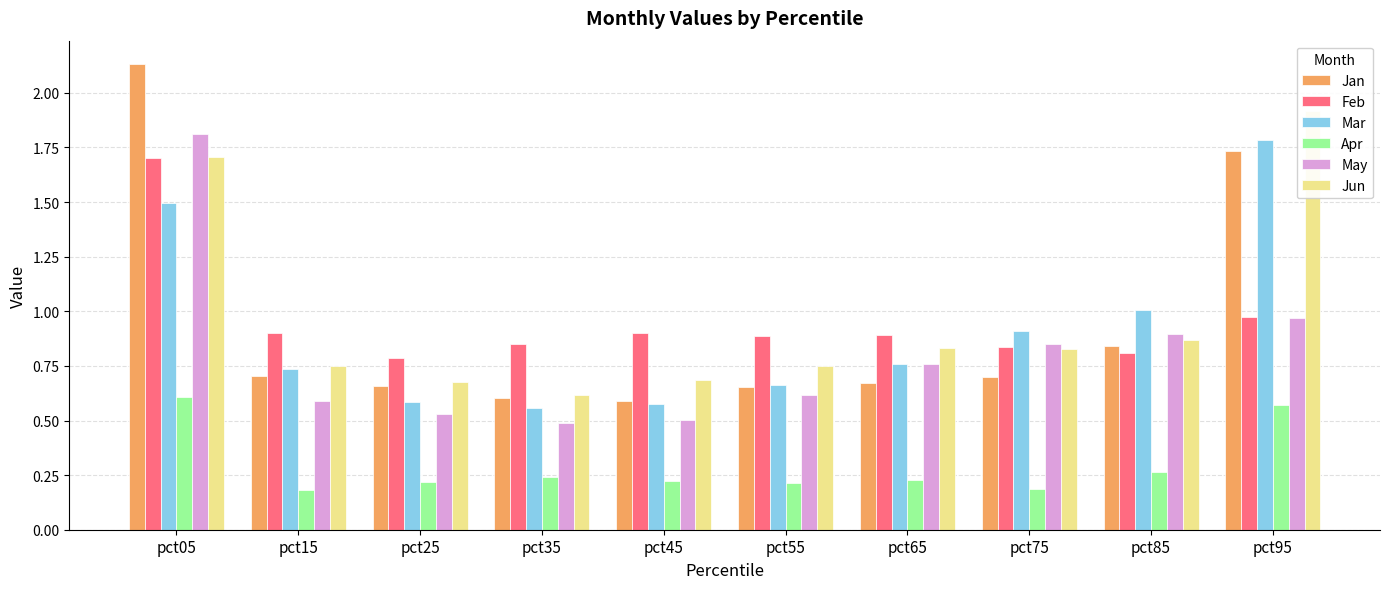

What are all the series names shown in the legend?

Jan, Feb, Mar, Apr, May, Jun